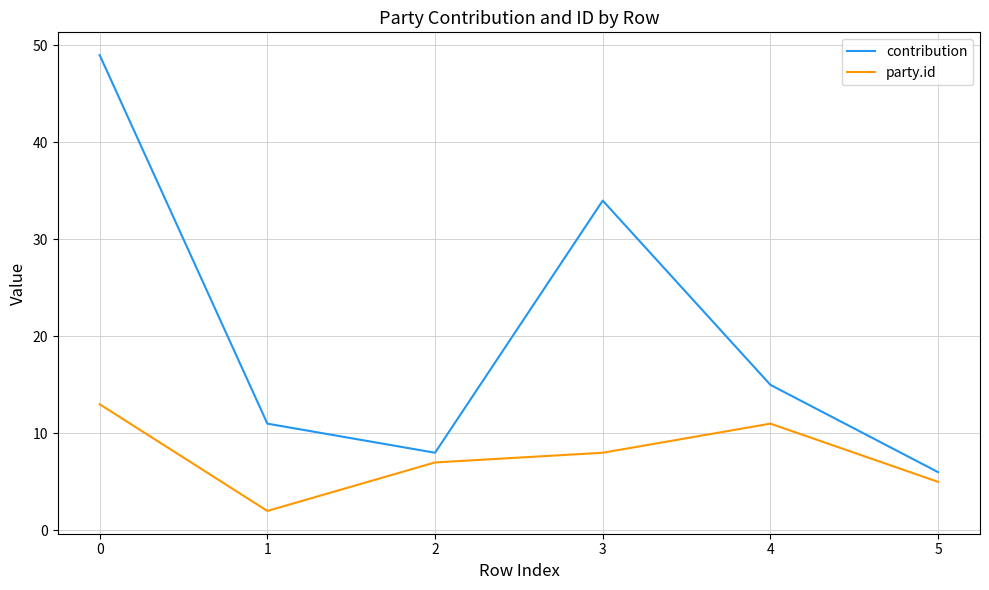

True or false: contribution has a value of 5 at 4.

False